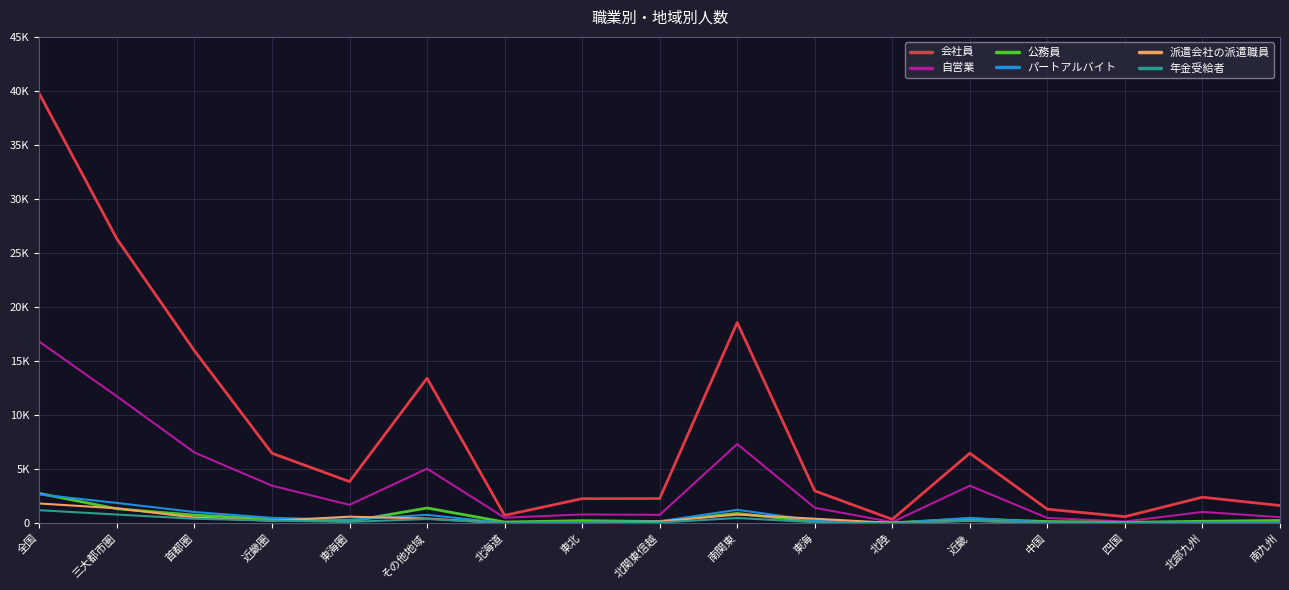

At which category is the sum across all series the highest?

全国